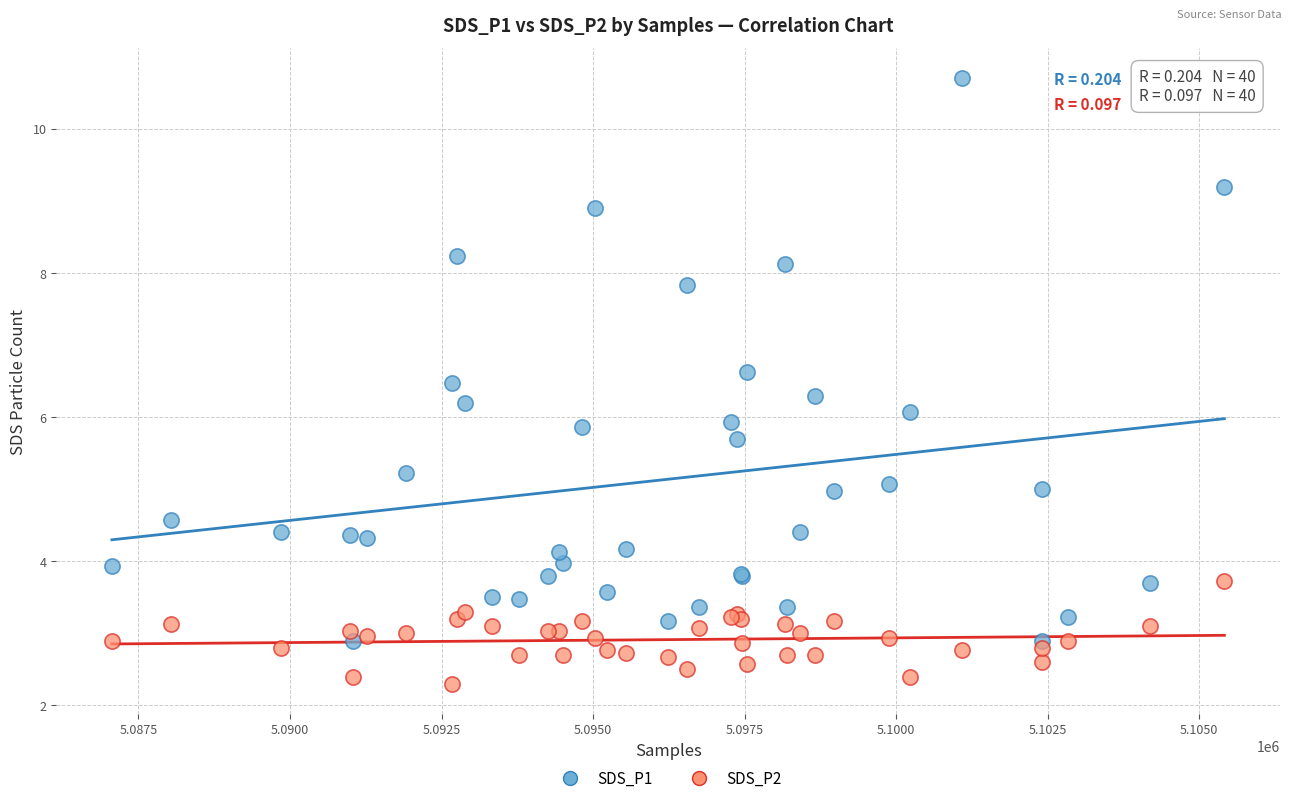

What is the X range (max minus min) for the scatter plot?

18354.0